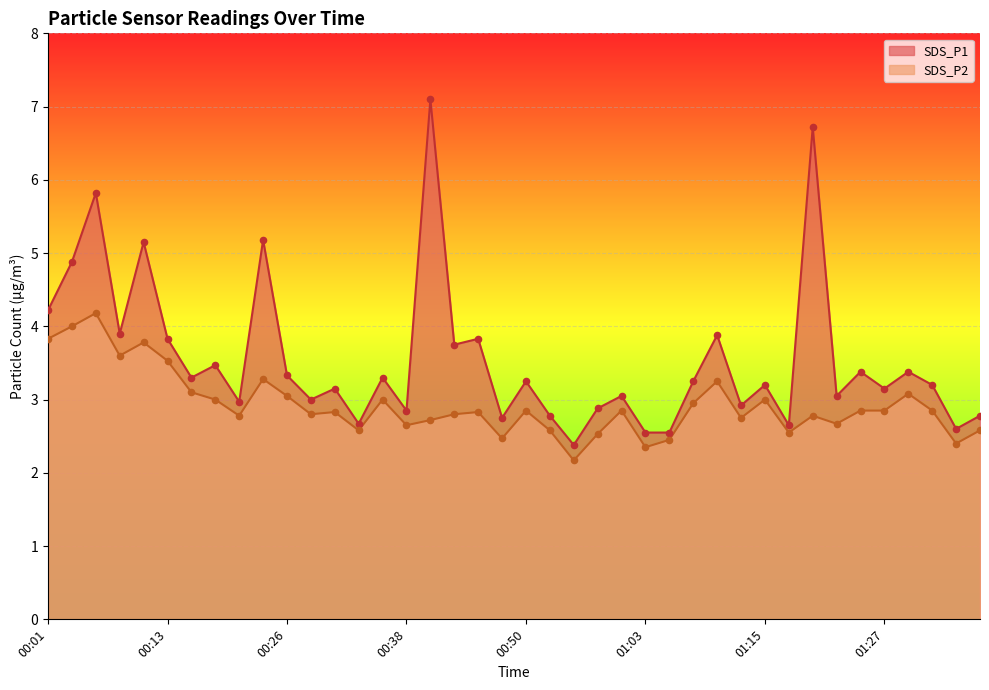

Which series reaches the minimum Y coordinate?

SDS_P2